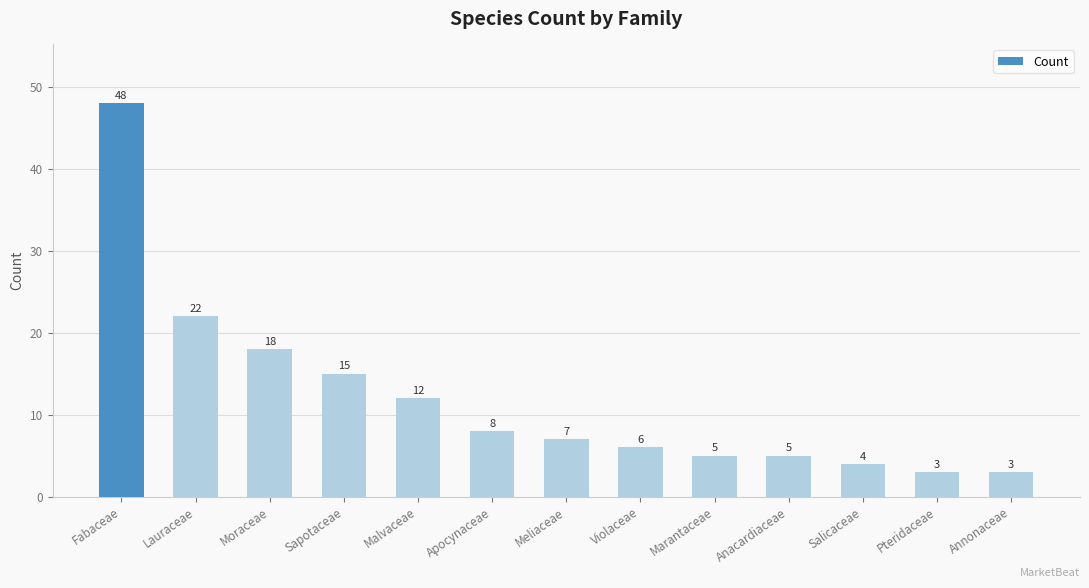

What position from the right is Pteridaceae?

2